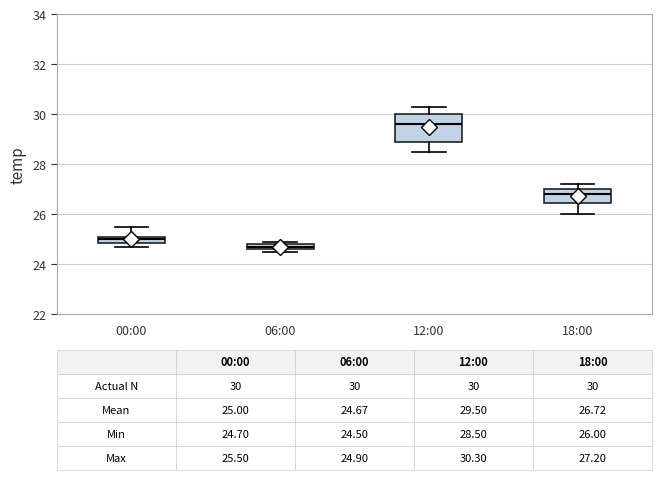

Which box has the highest median line?

12:00